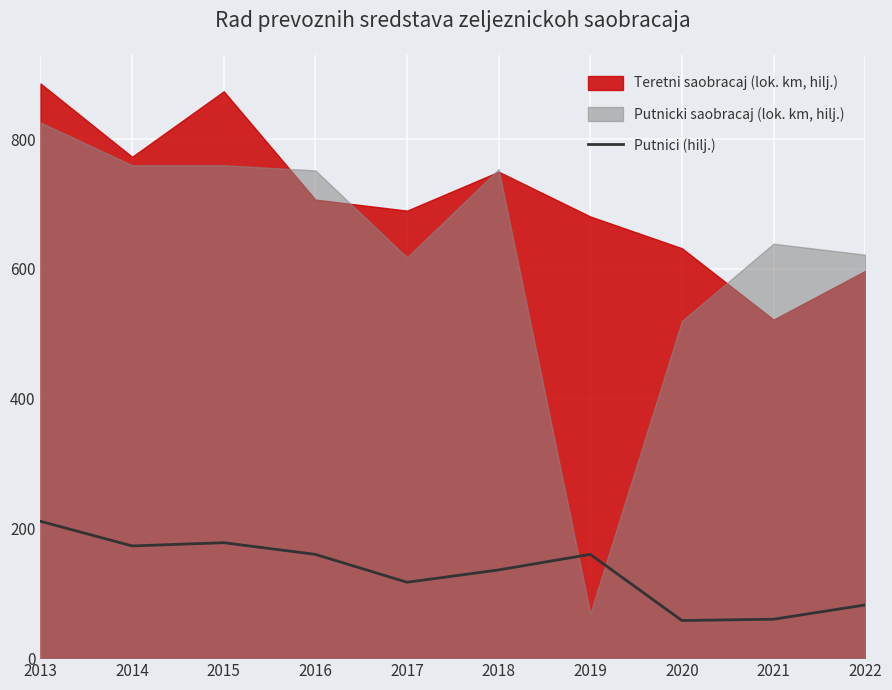

Reading left to right, what are all the values shown in this chart?

211	173	178	160	117	136	160	58	60	82